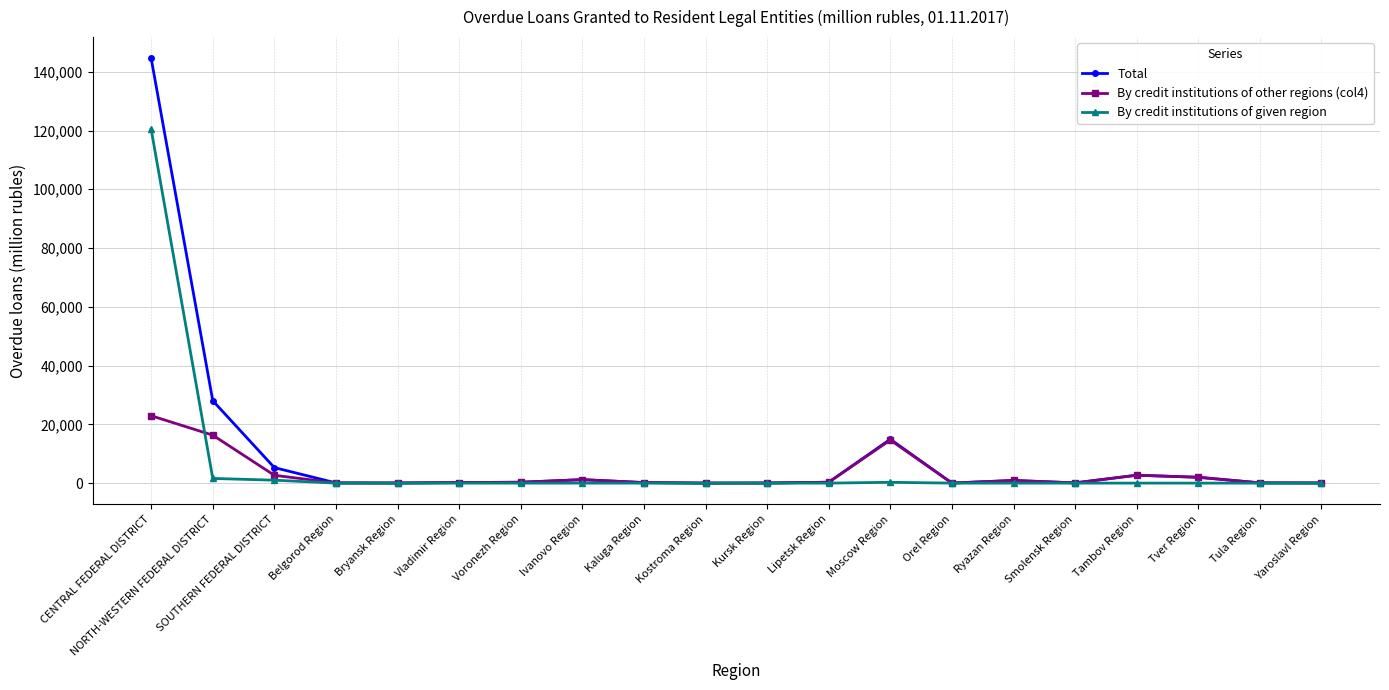

What is the spread (max minus min) of values at Kaluga Region?

185